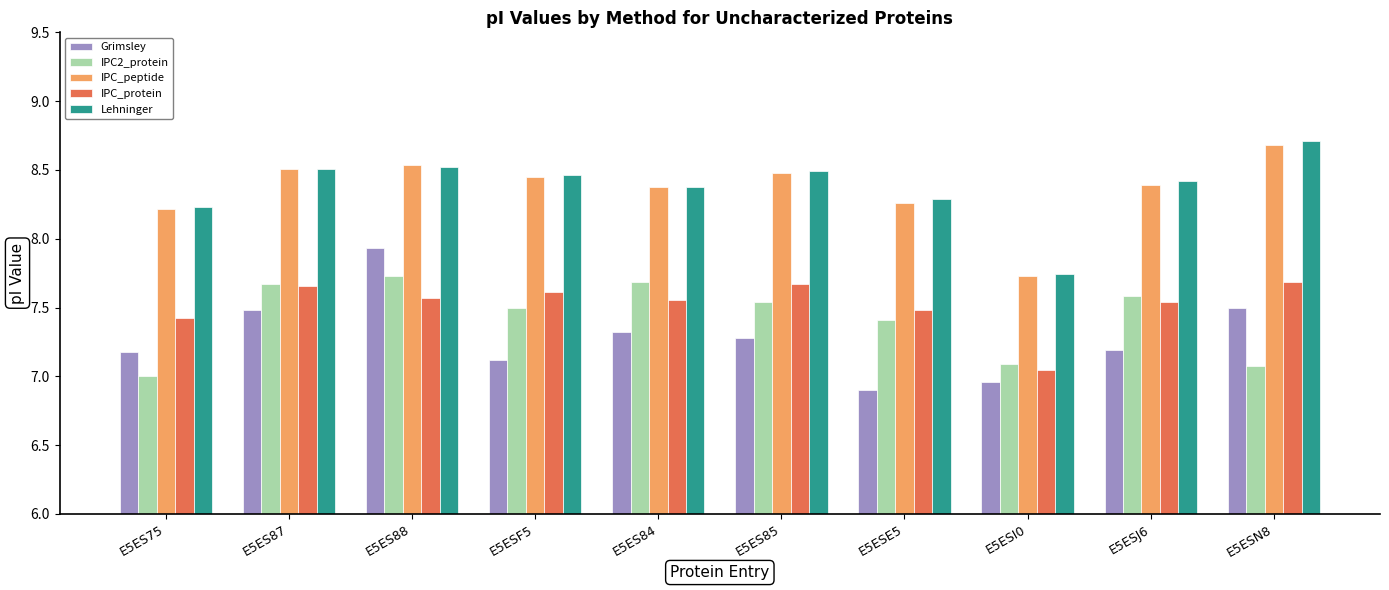

Which series changed the most between E5ES87 and E5ESI0?

IPC_peptide